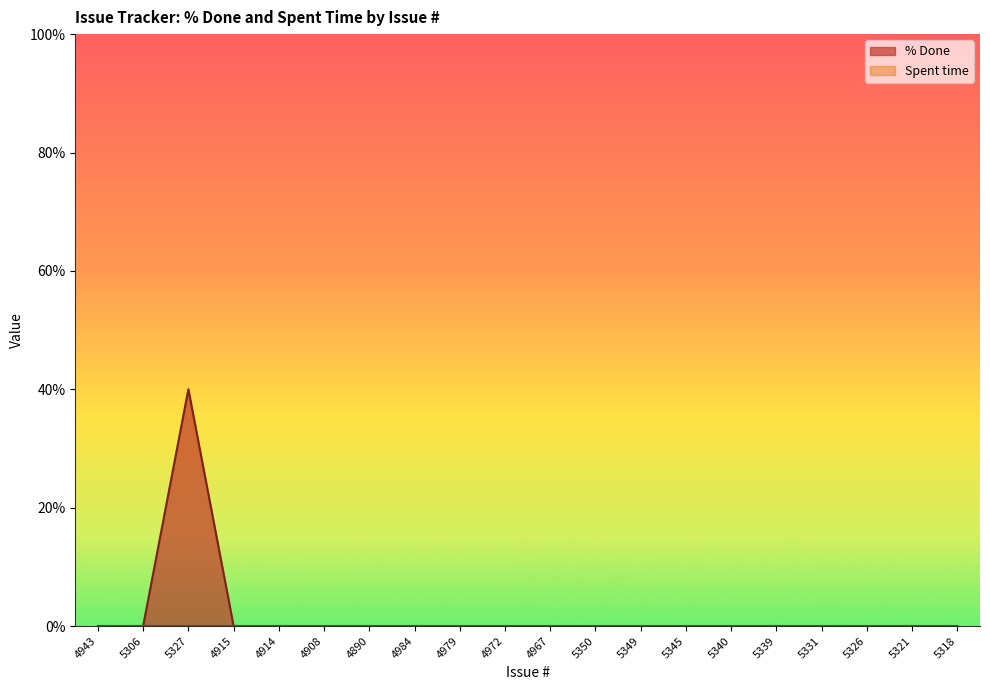

What is the label of the 16th point from the left?

5339